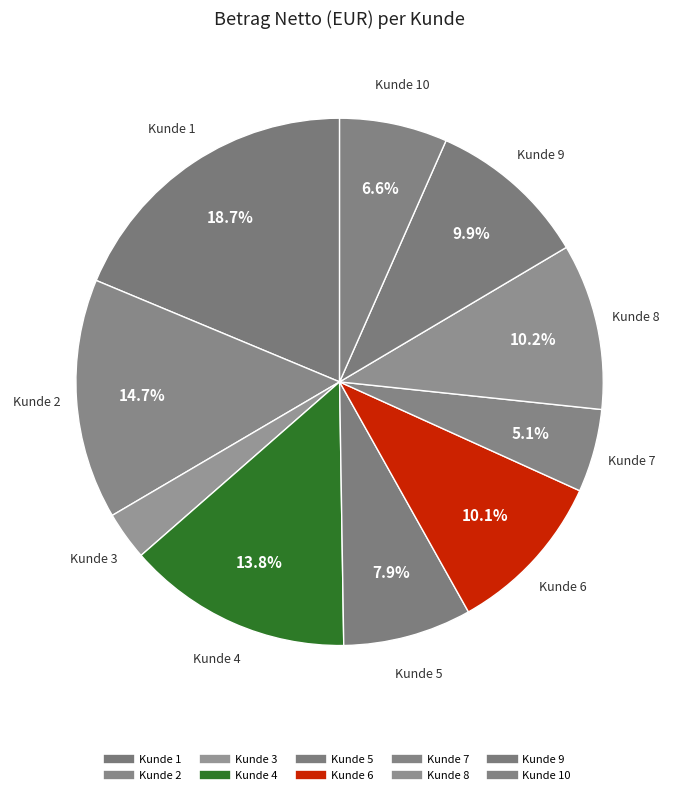

To the nearest percent, what is the average slice percentage?

10%